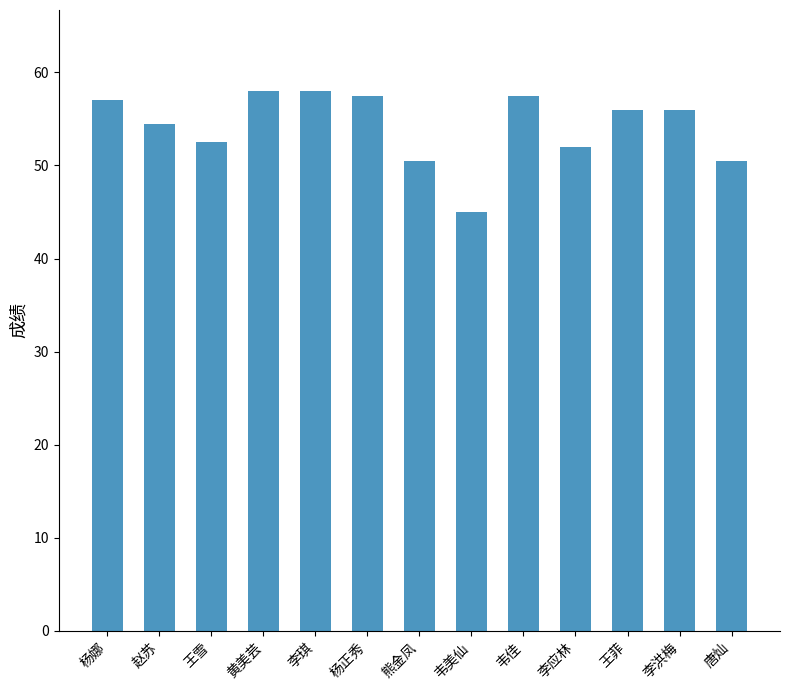

What is the value of the 6th bar from the left?

57.5